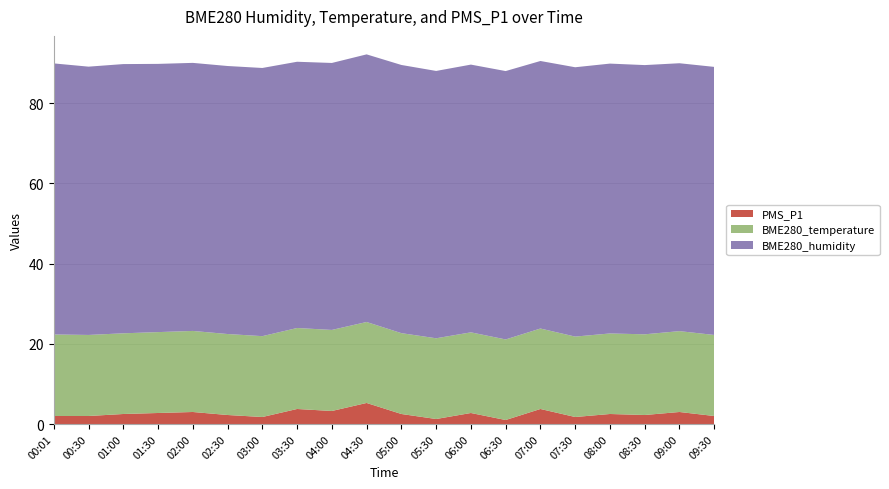

Reading left to right, what are all the values shown in this chart?

PMS_P1: 2.0	2.0	2.5	2.8	3.0	2.2	1.8	3.8	3.2	5.2	2.5	1.2	2.8	1.0	3.8	1.8	2.5	2.2	3.0	2.0
BME280_temperature: 20.3	20.2	20.1	20.2	20.2	20.2	20.1	20.2	20.2	20.2	20.1	20.1	20.1	20.1	20.1	20.0	20.1	20.1	20.1	20.2
BME280_humidity: 67.5	66.9	67.1	66.8	66.8	66.8	66.8	66.3	66.5	66.7	66.8	66.6	66.7	66.9	66.7	67.1	67.2	67.1	66.8	66.8